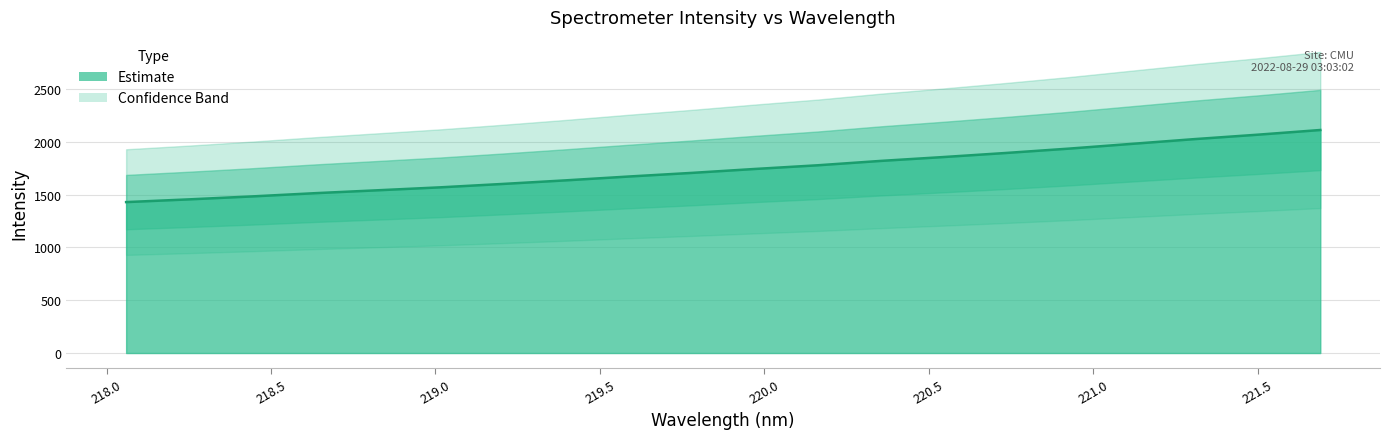

At which category does the chart reach its minimum across all series?

218.0596